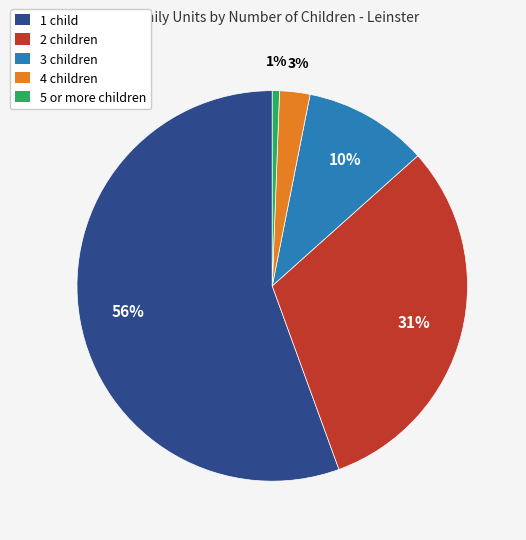

Count the number of slices in the pie.

5